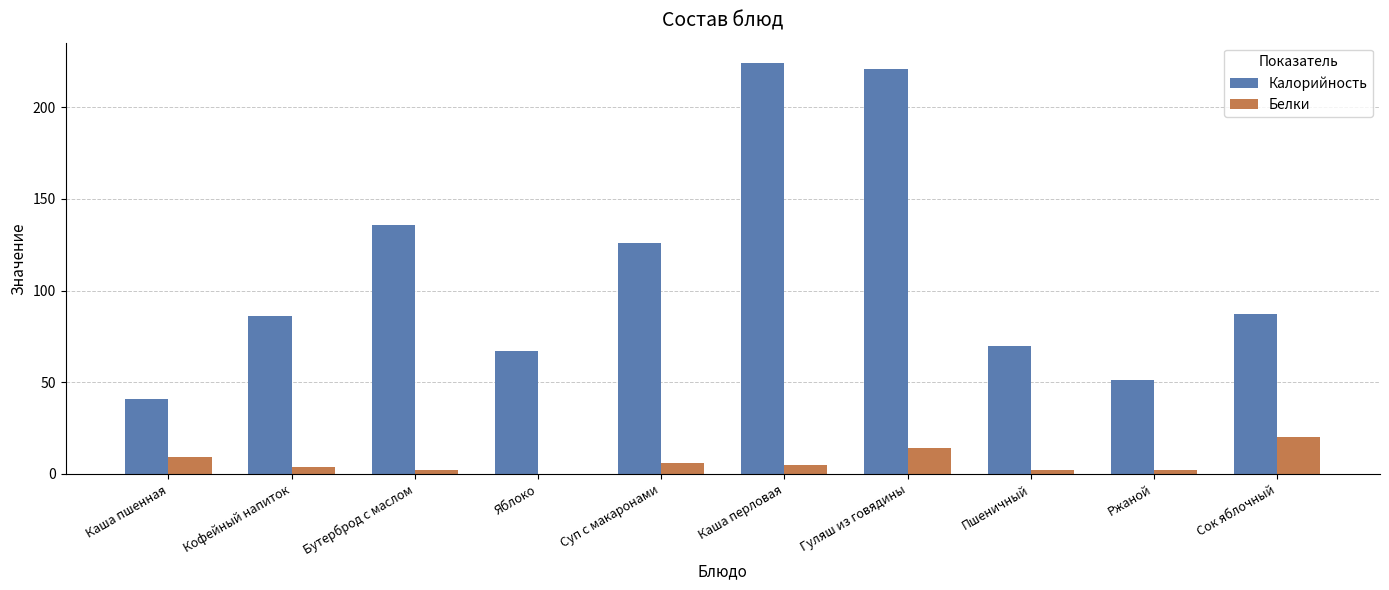

Between Каша пшенная and Яблоко, which series saw the biggest shift?

Калорийность